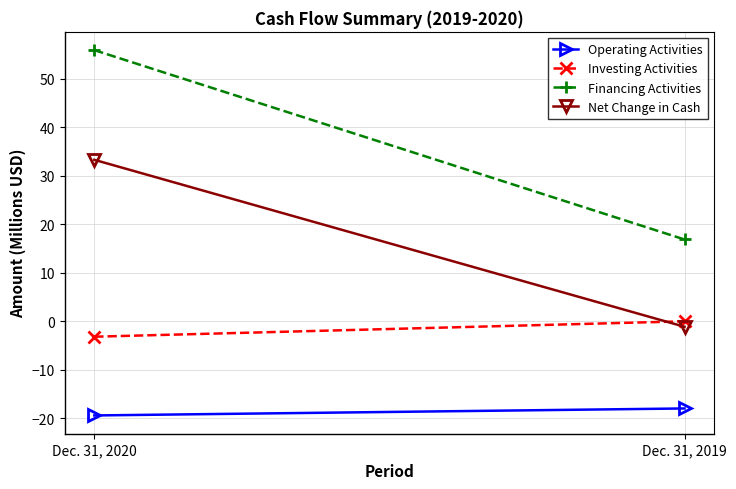

What is the maximum value shown in the chart?

55.9